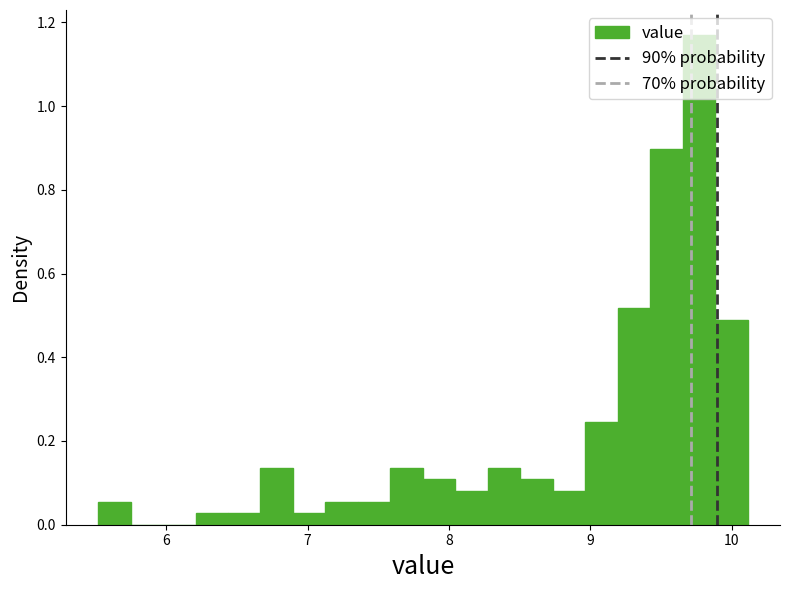

Read against the x-axis, roughly where is the centre of the tallest bar?

9.8